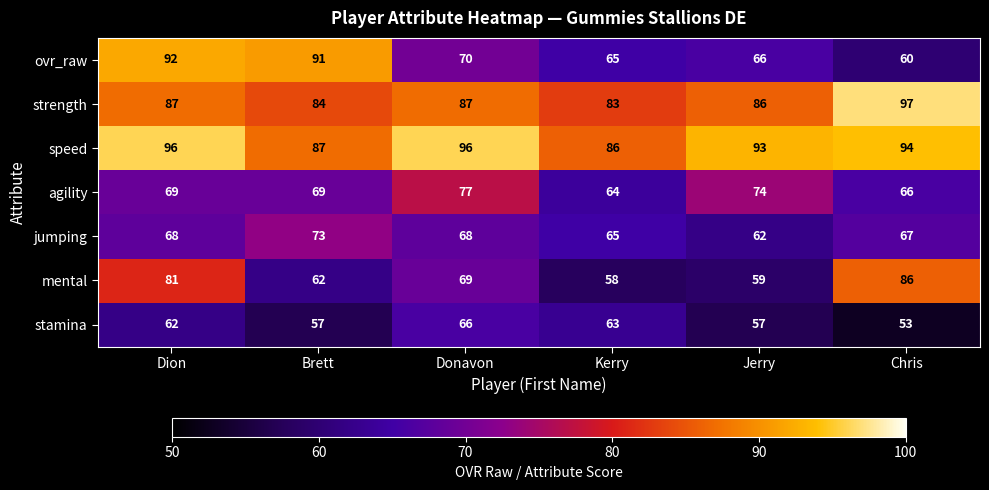

How many values in the strength series are below 87?

3